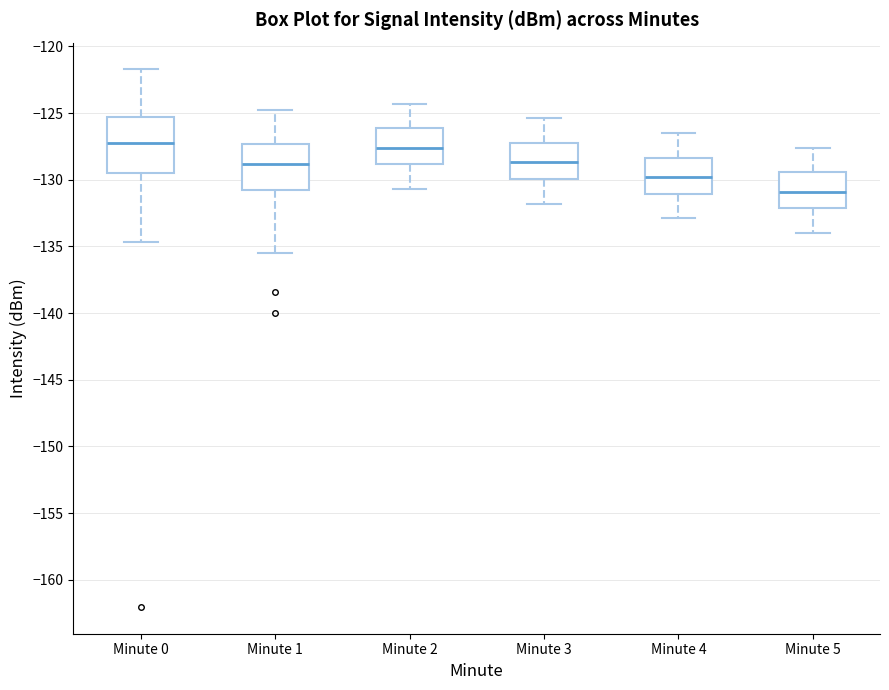

Where is the lower edge of the box for Minute 2 on the y-axis? The values are not printed on the chart, so give them approximately, as read against the axis.

-129.0